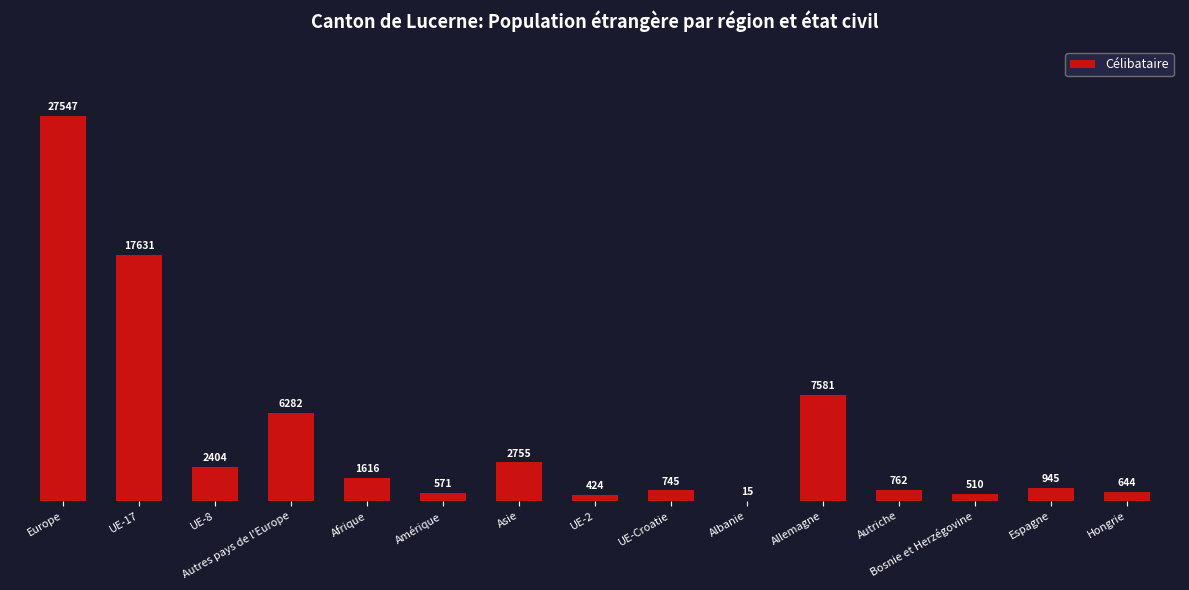

How many series are shown in this chart?

1